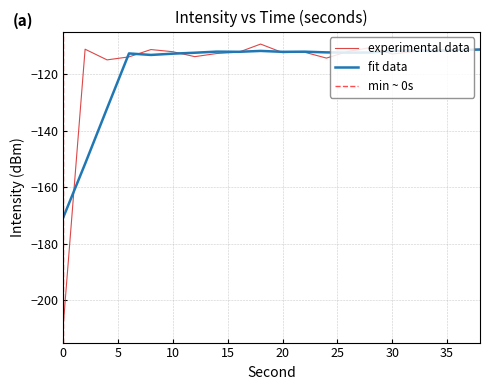

Rank the categories by value from lowest to highest.

0, 4, 24, 6, 12, 30, 14, 20, 22, 16, 10, 32, 26, 34, 36, 8, 38, 2, 28, 18